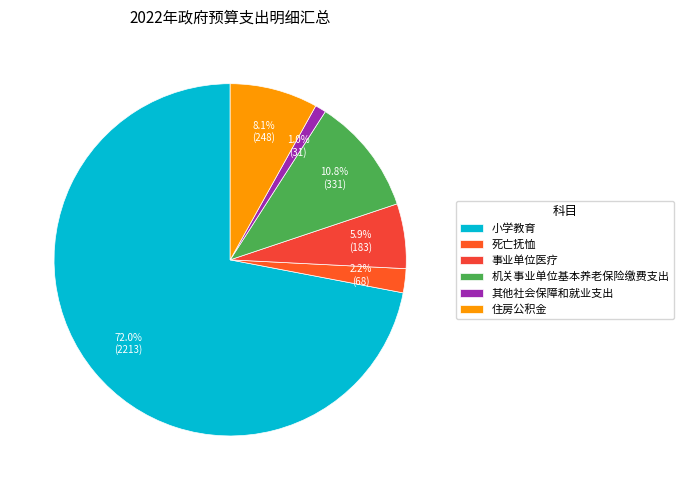

Which category has the biggest portion of the pie?

小学教育